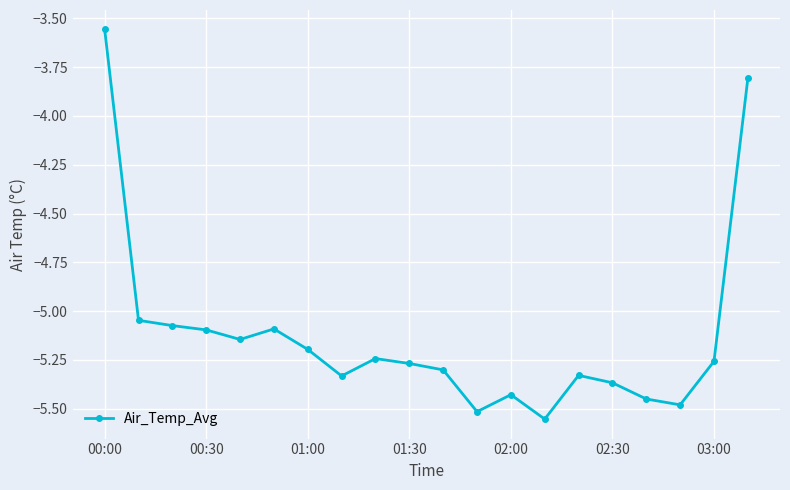

True or false: there are more than 0 points higher than both neighbors.

True